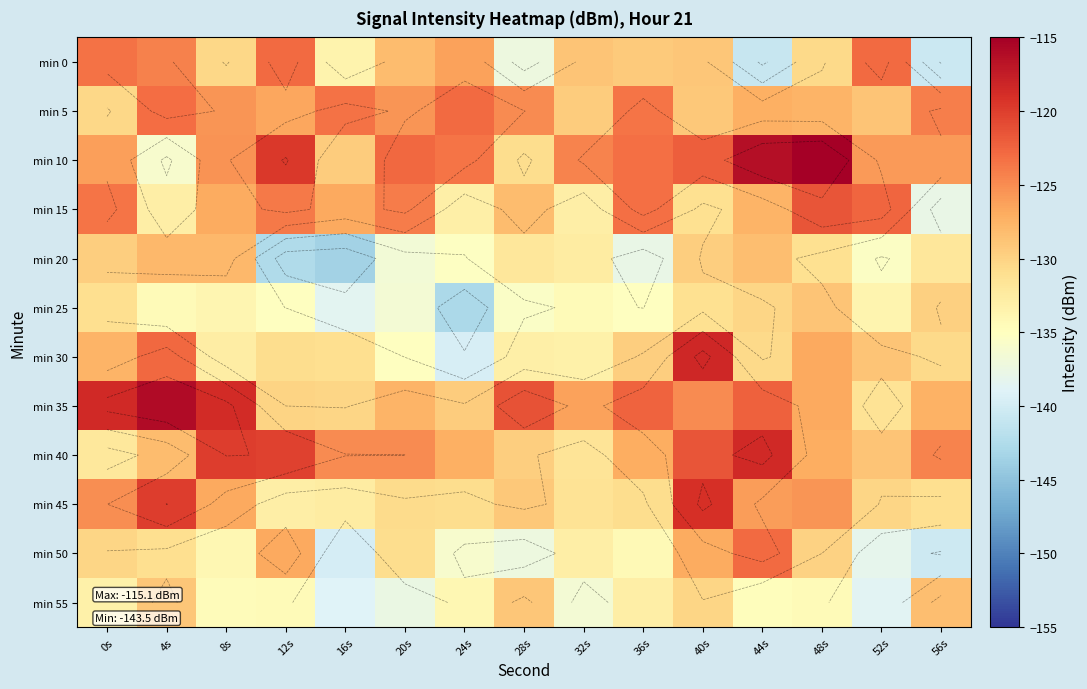

How many data points in min 20 are above -132?

7